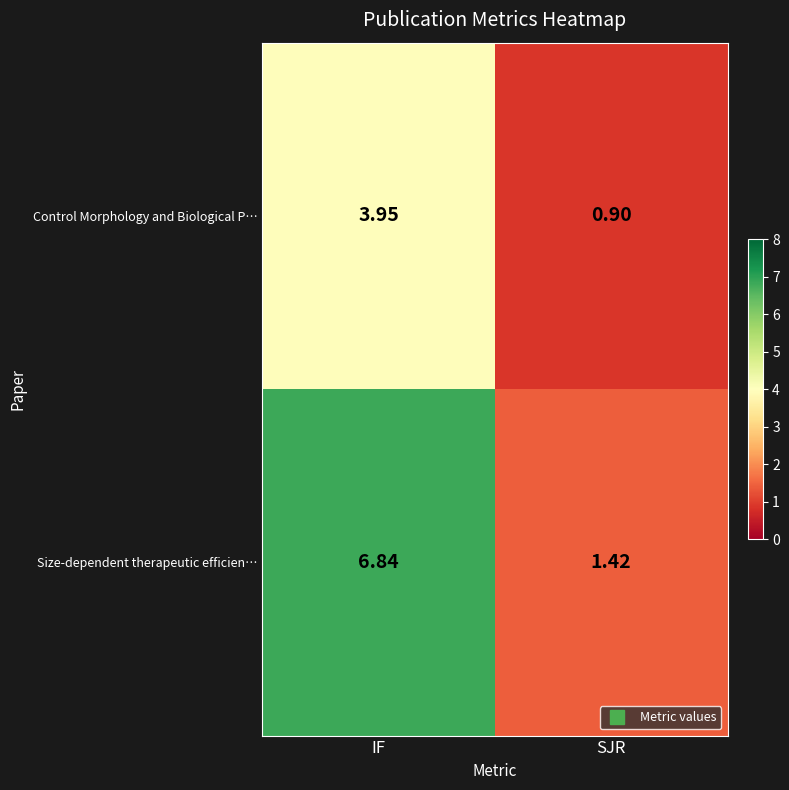

List the series in order of their overall mean, highest first.

Size-dependent therapeutic efficien…, Control Morphology and Biological P…